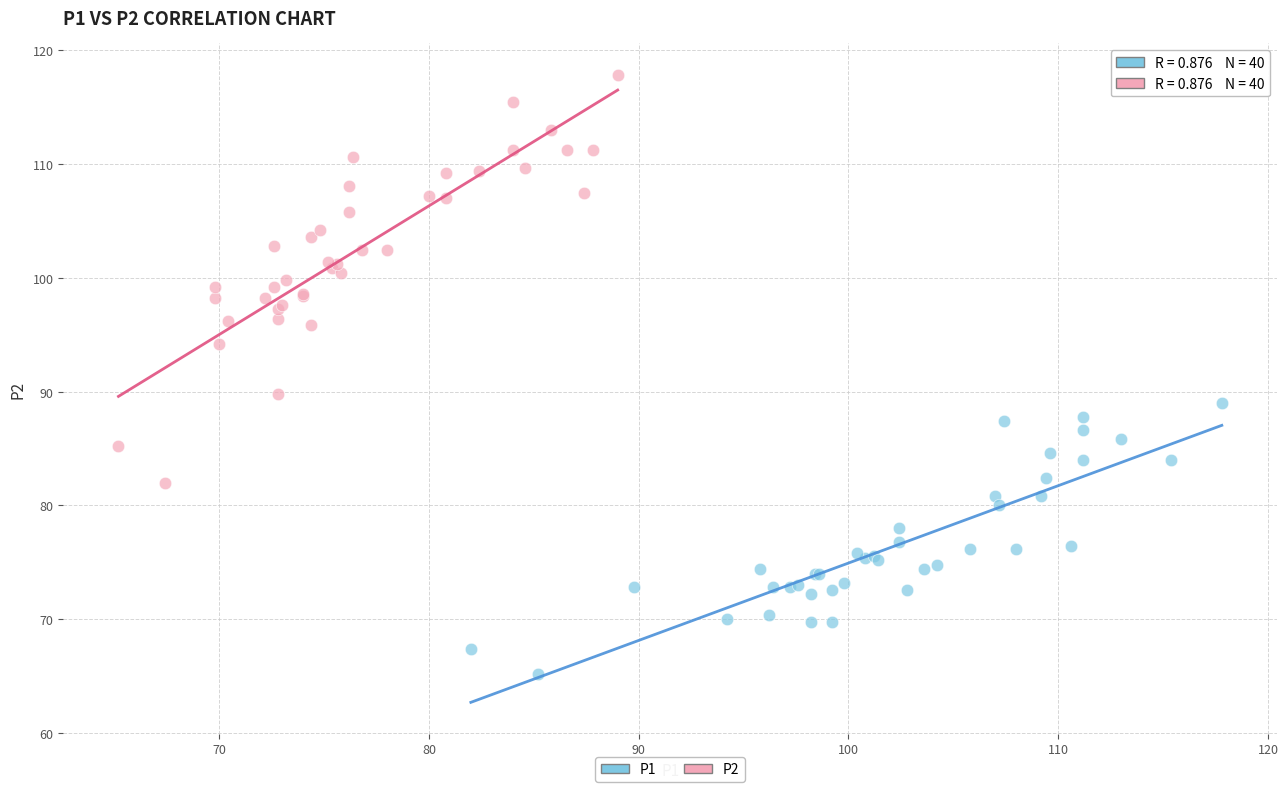

Which series contains the lowest Y value?

P1